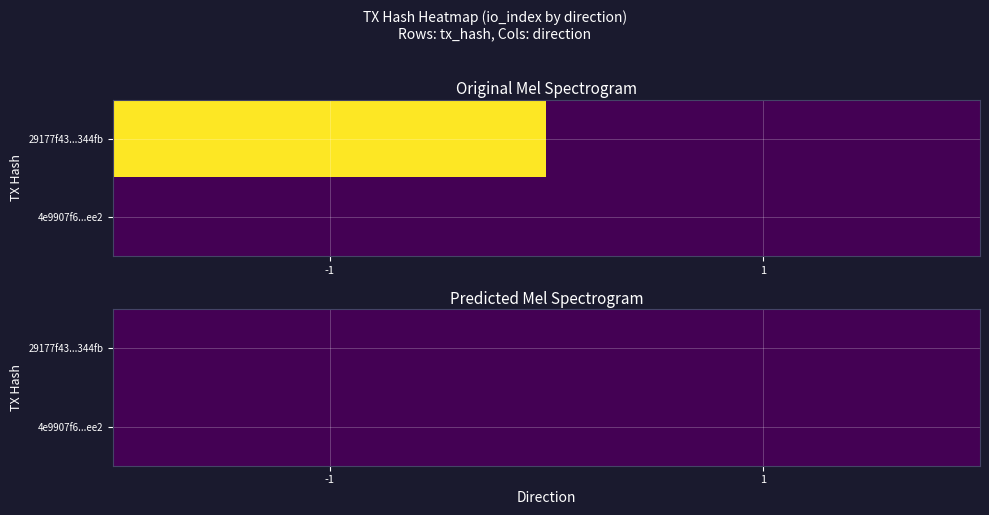

Count the number of data series in this chart.

2